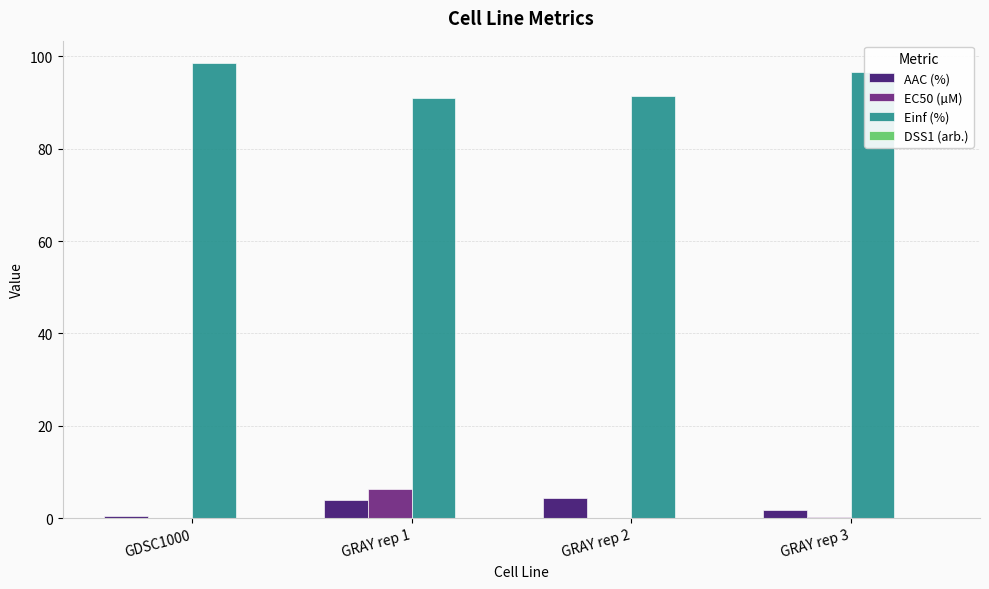

At which label does EC50 (µM) reach its peak?

GRAY rep 1